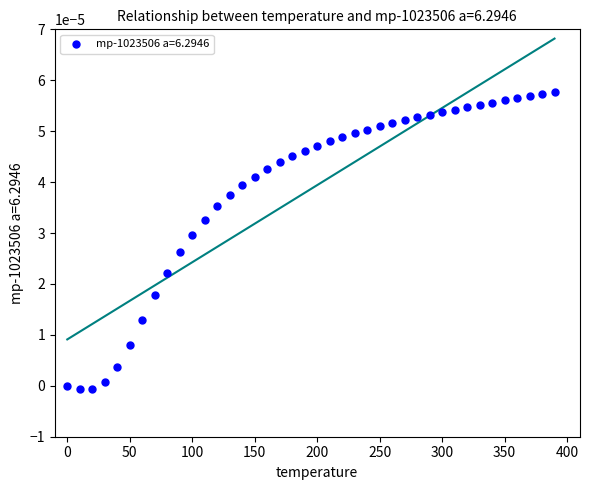

What is the range of X values (max minus min)?

390.0